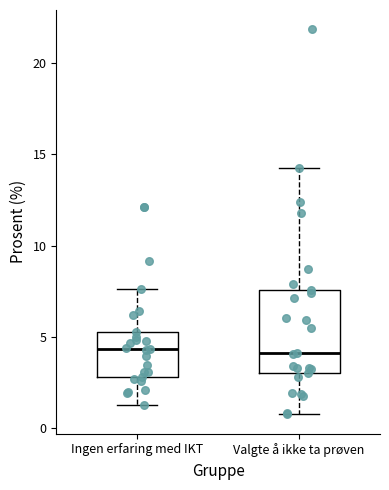

Reading left to right, transcribe this box plot: for each box, give where its median line is, the range the box spans, and where its two whiskers end, as read against the y-axis. The values are not printed on the chart, so give them approximately, as read against the axis.

Ingen erfaring med IKT: median 4.5, box 3.0 to 5.5, whiskers 1.5 to 7.5
Valgte å ikke ta prøven: median 4.0, box 3.0 to 7.5, whiskers 1.0 to 14.5